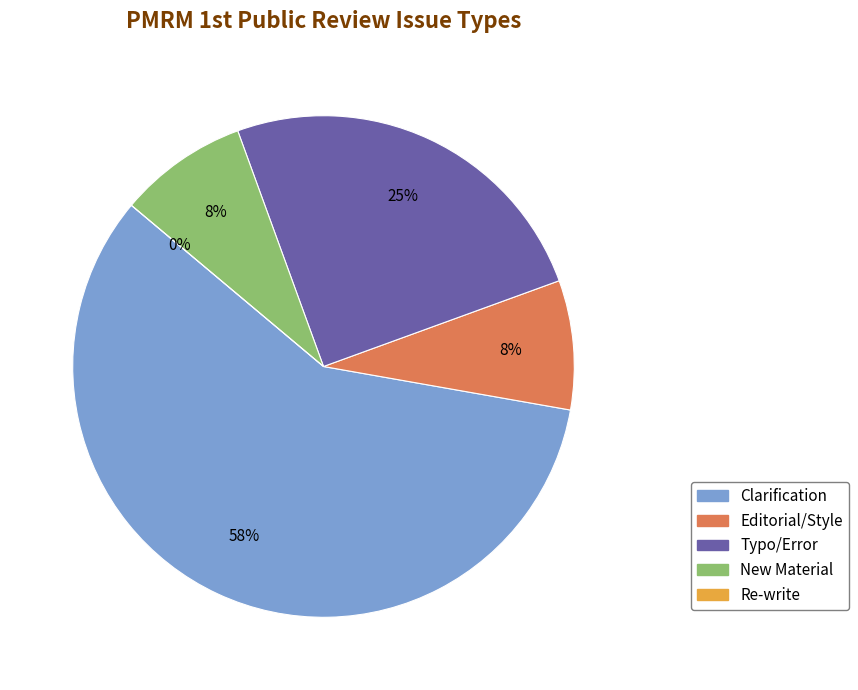

To the nearest percent, what is the difference between the largest and smallest slice percentages?

58%